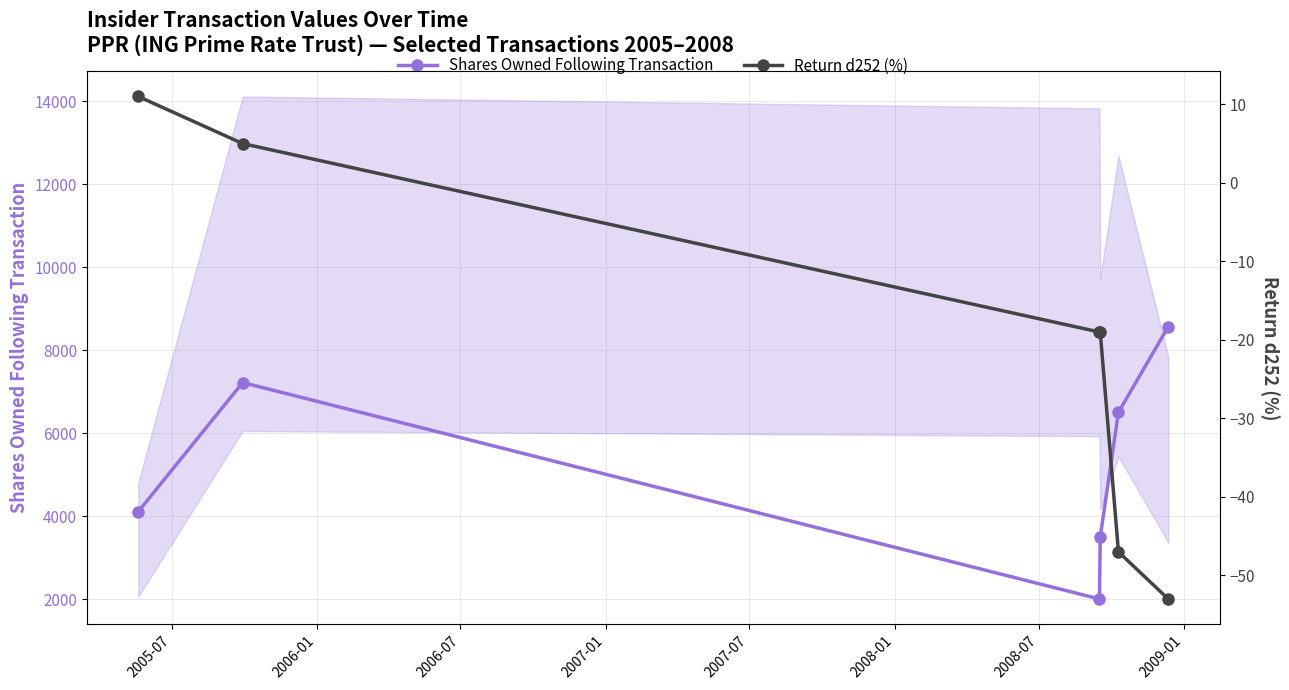

What is the highest value of the Shares Owned Following Transaction series?

8565